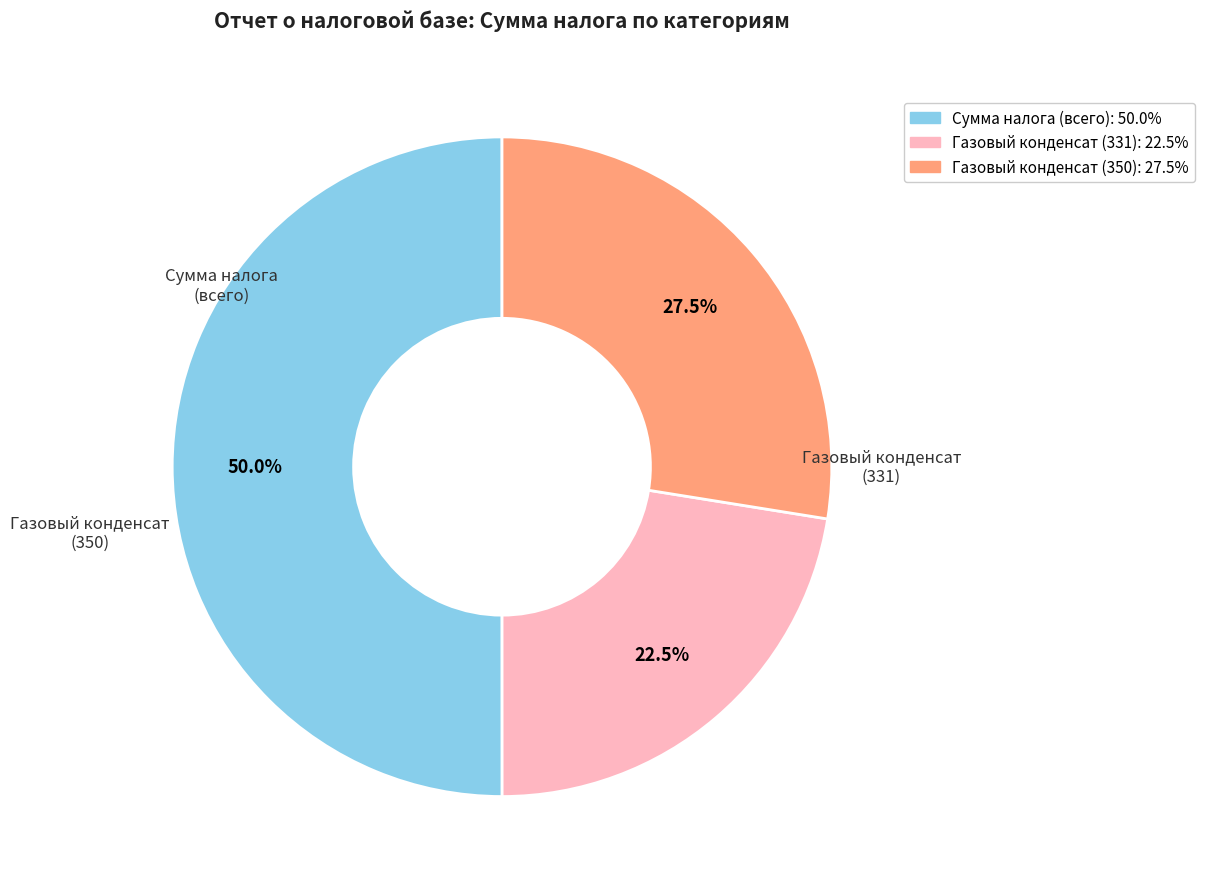

Approximately how many times larger is the value at Сумма налога (всего) compared to Газовый конденсат (350)?

1.8